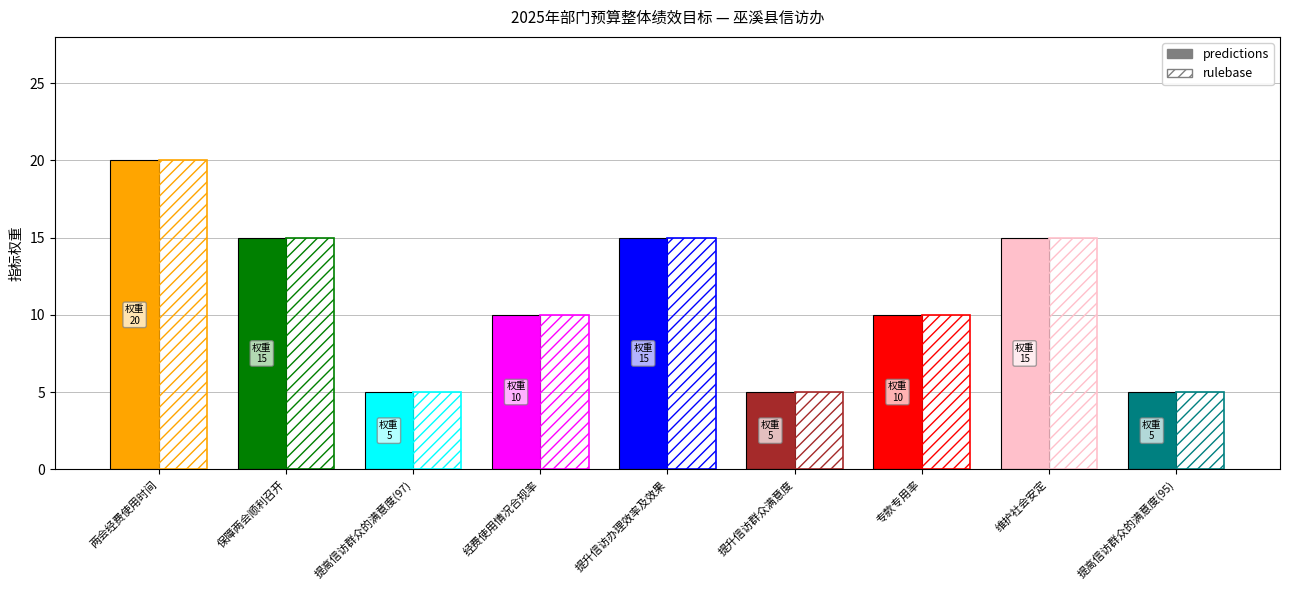

Are the bars horizontal?

No